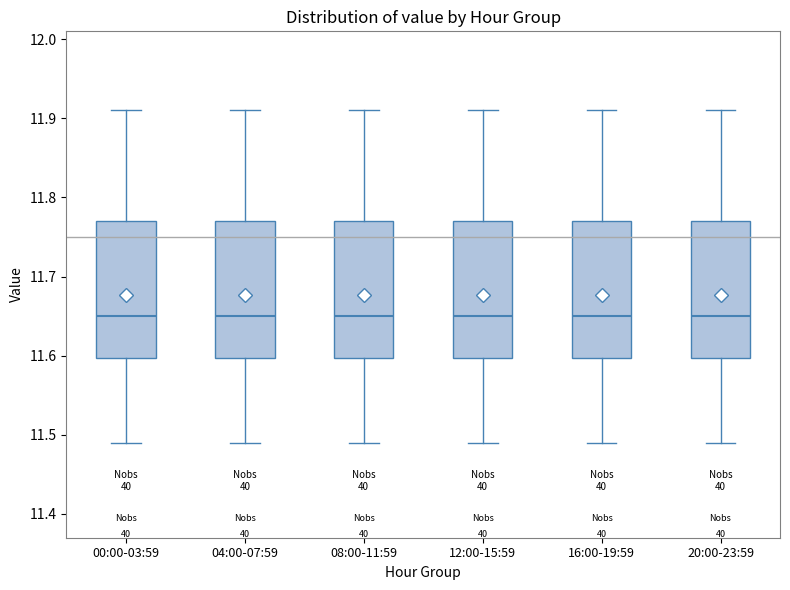

Reading left to right, read every box against the y-axis: the position of its median line, the range the box covers, and the ends of its whiskers. The values are not printed on the chart, so give them approximately, as read against the axis.

00:00-03:59: median 11.65, box 11.60 to 11.77, whiskers 11.49 to 11.91
04:00-07:59: median 11.65, box 11.60 to 11.77, whiskers 11.49 to 11.91
08:00-11:59: median 11.65, box 11.60 to 11.77, whiskers 11.49 to 11.91
12:00-15:59: median 11.65, box 11.60 to 11.77, whiskers 11.49 to 11.91
16:00-19:59: median 11.65, box 11.60 to 11.77, whiskers 11.49 to 11.91
20:00-23:59: median 11.65, box 11.60 to 11.77, whiskers 11.49 to 11.91